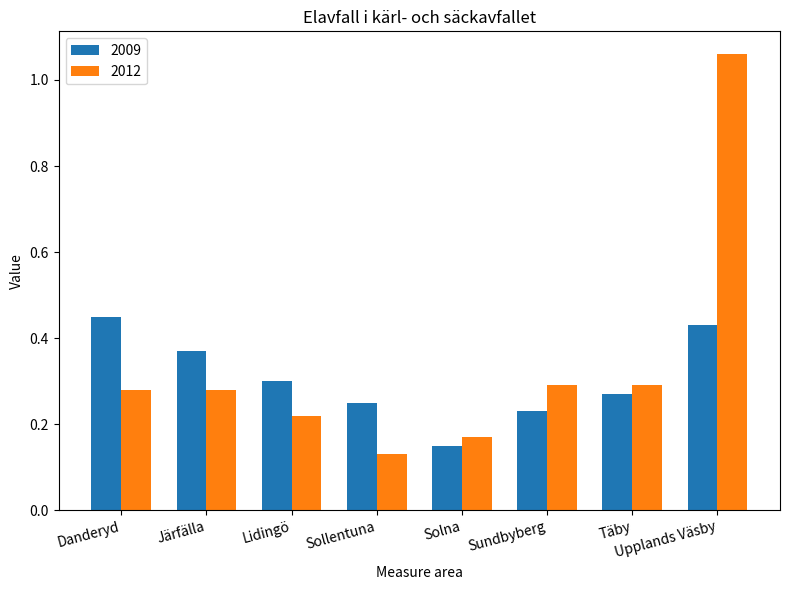

List the series in order of their peak value, highest first.

2012, 2009